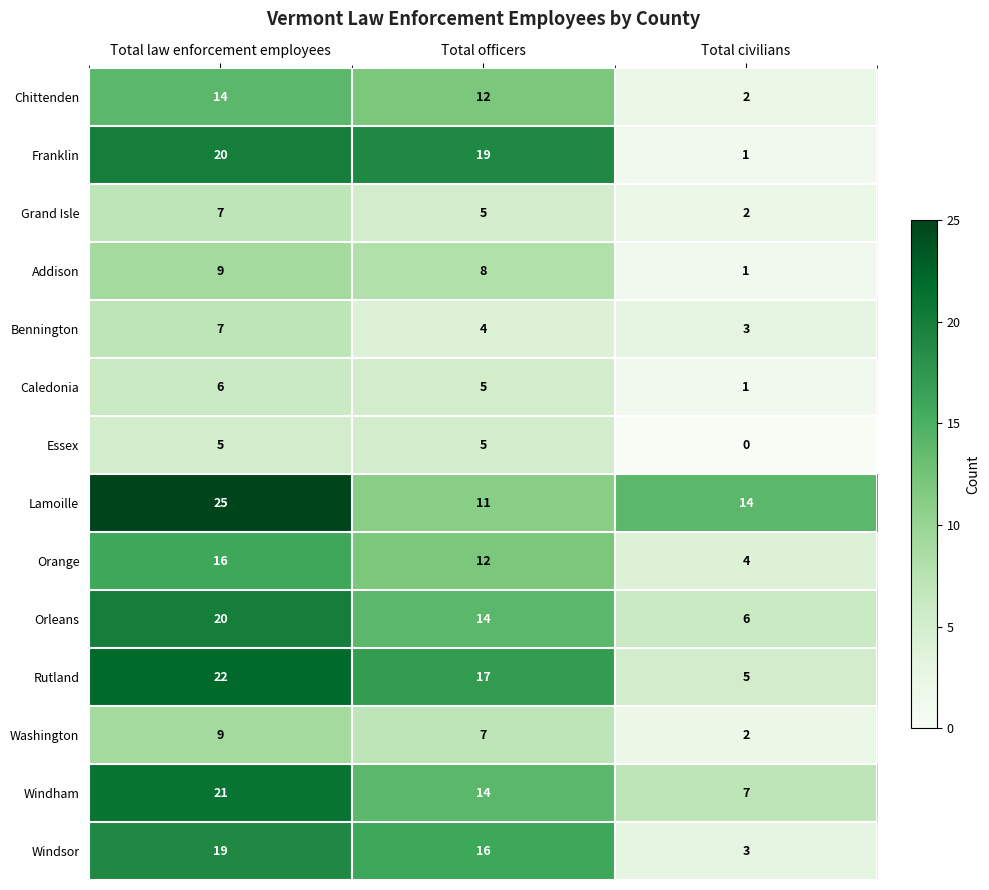

Between Total officers and Total civilians, which series saw the biggest shift?

Franklin